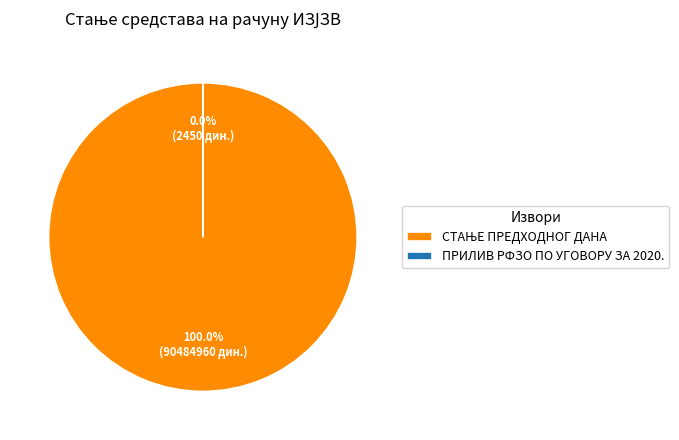

Rank the categories by value from highest to lowest.

СТАЊЕ ПРЕДХОДНОГ ДАНА, ПРИЛИВ РФЗО ПО УГОВОРУ ЗА 2020.